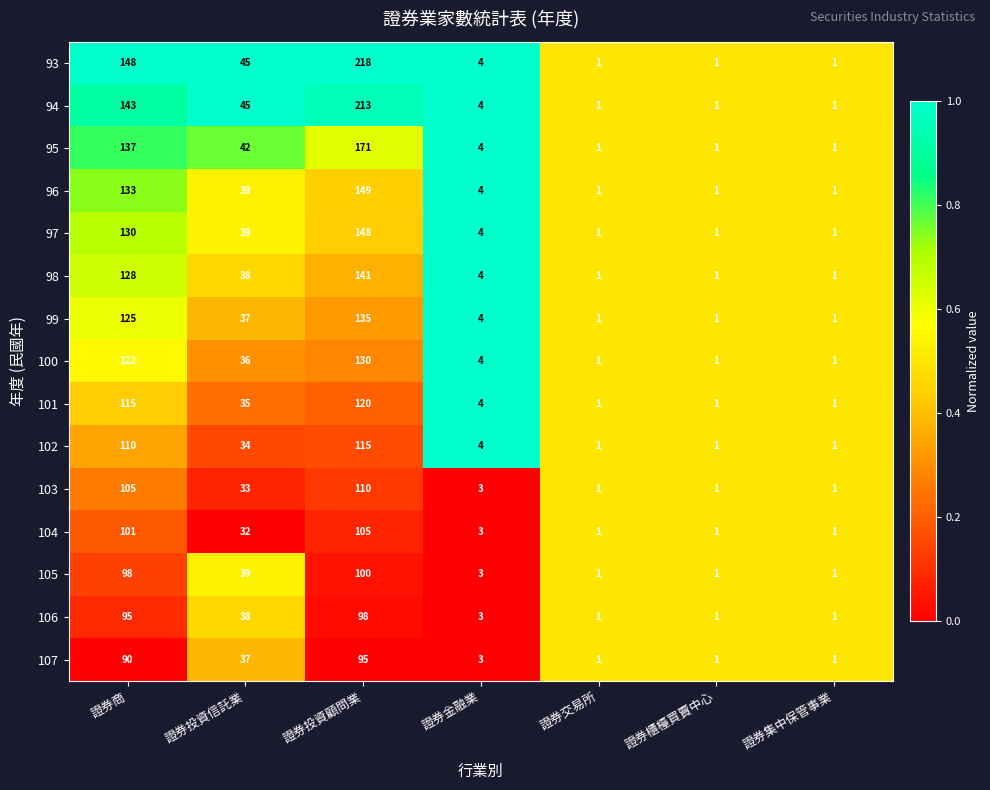

Where does the 94 series first go above 4?

證券商